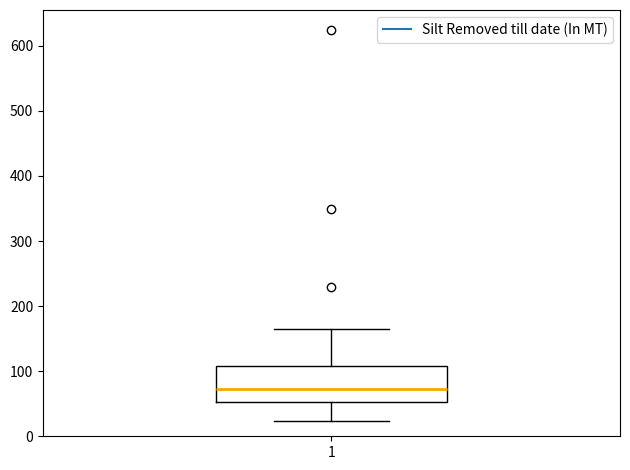

Transcribe this box plot: give where the median line is, the range the box spans, and where the two whiskers end, as read against the y-axis. The values are not printed on the chart, so give them approximately, as read against the axis.

median 70, box 50 to 110, whiskers 20 to 170